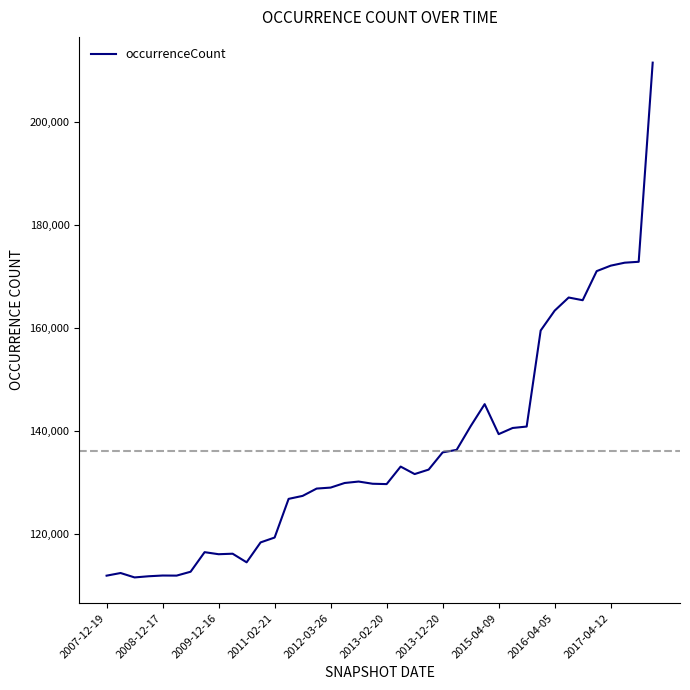

What is the maximum value shown in the chart?

211541